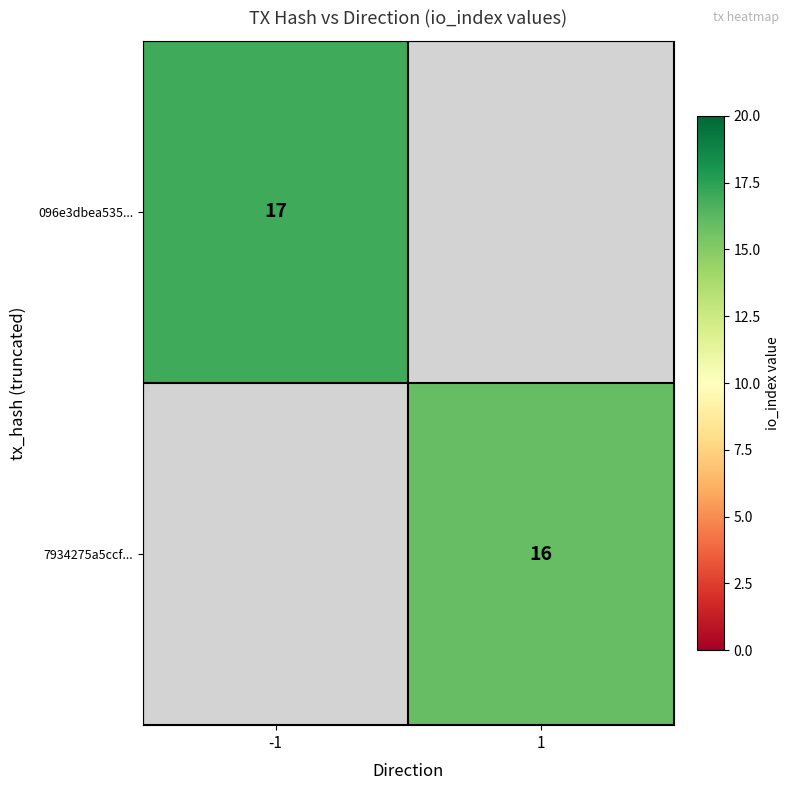

True or false: 7934275a5ccf... has a value of 16 at 1.

True